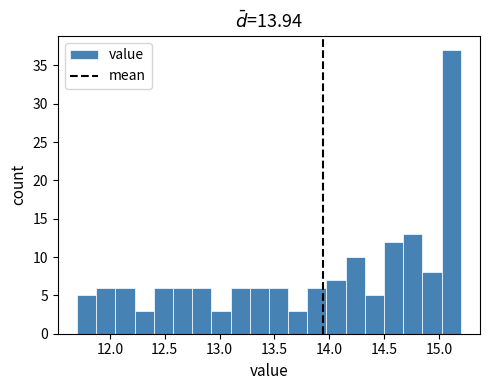

Read against the x-axis, roughly where is the centre of the tallest bar?

15.10